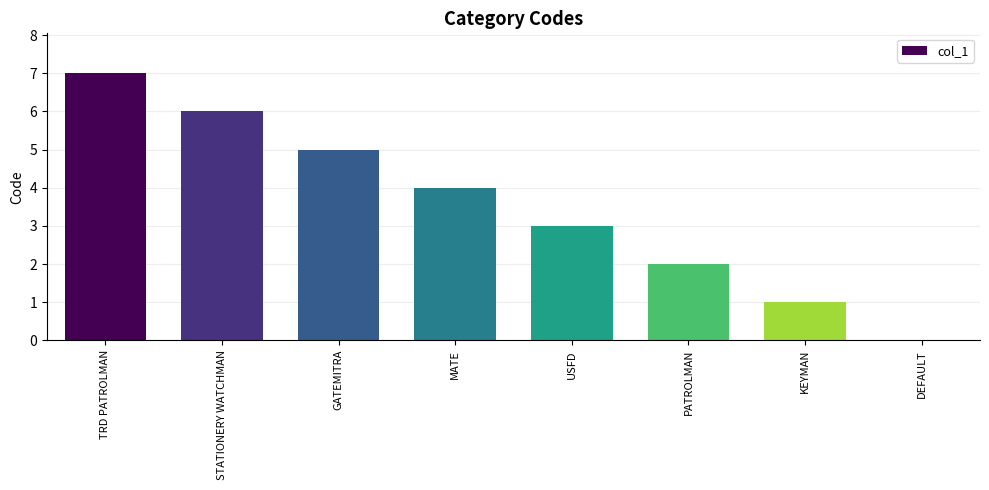

How many categories are shown in the chart?

8